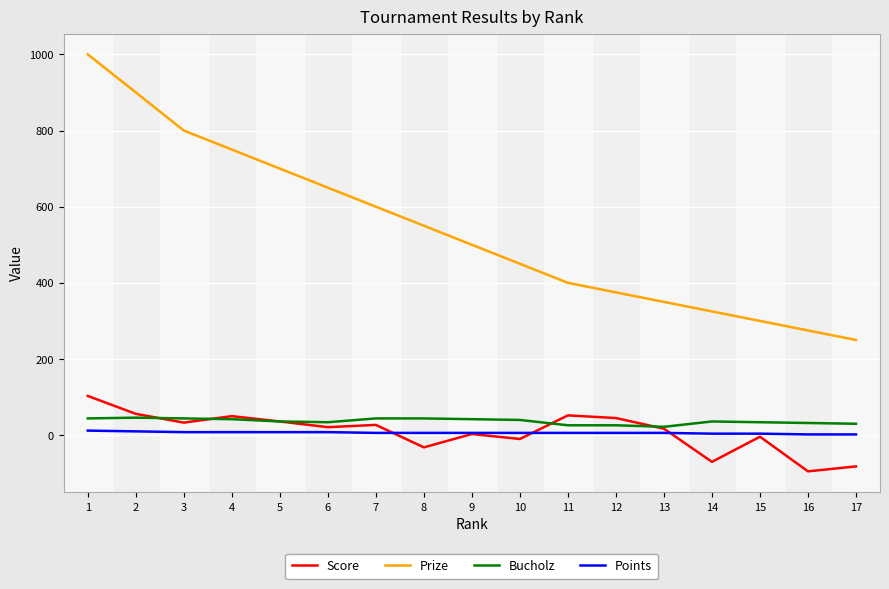

Does the chart display data point markers on the line(s)?

No